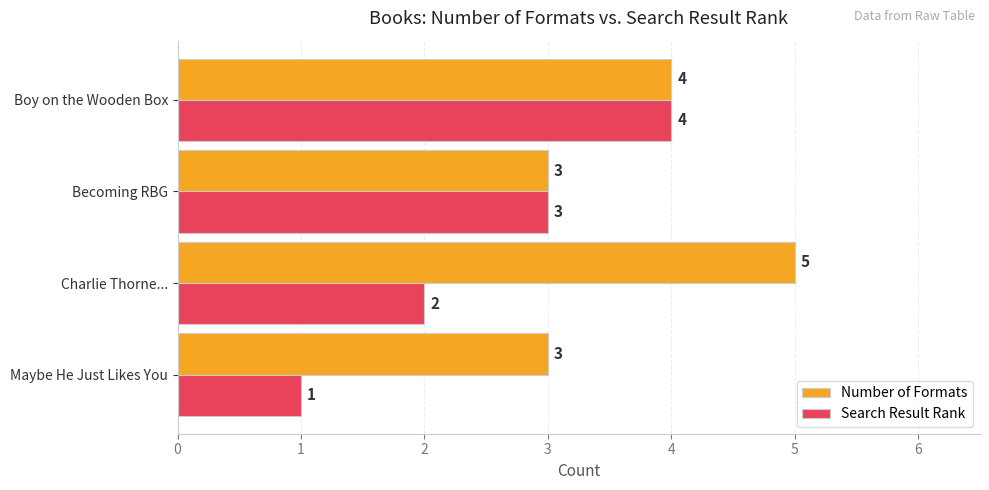

Which series has the widest spread of values?

Search Result Rank